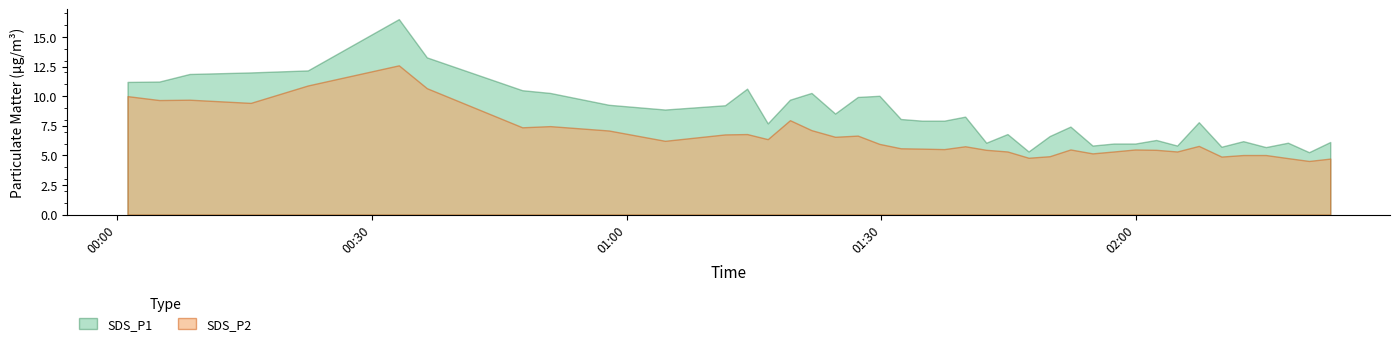

The value of SDS_P1 at 9 is 16.3. True or false?

False